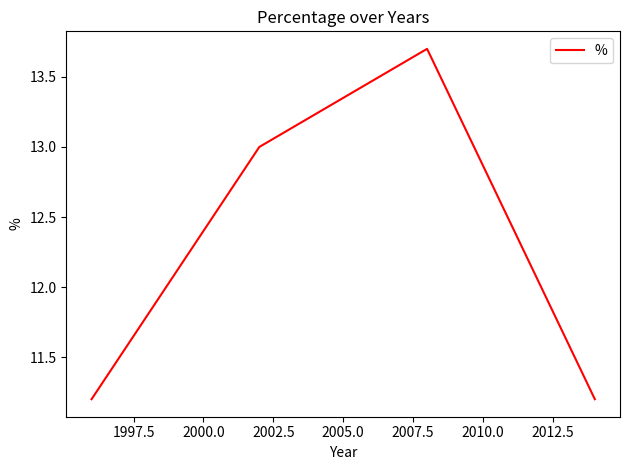

What is the difference between the second highest and minimum values?

1.8